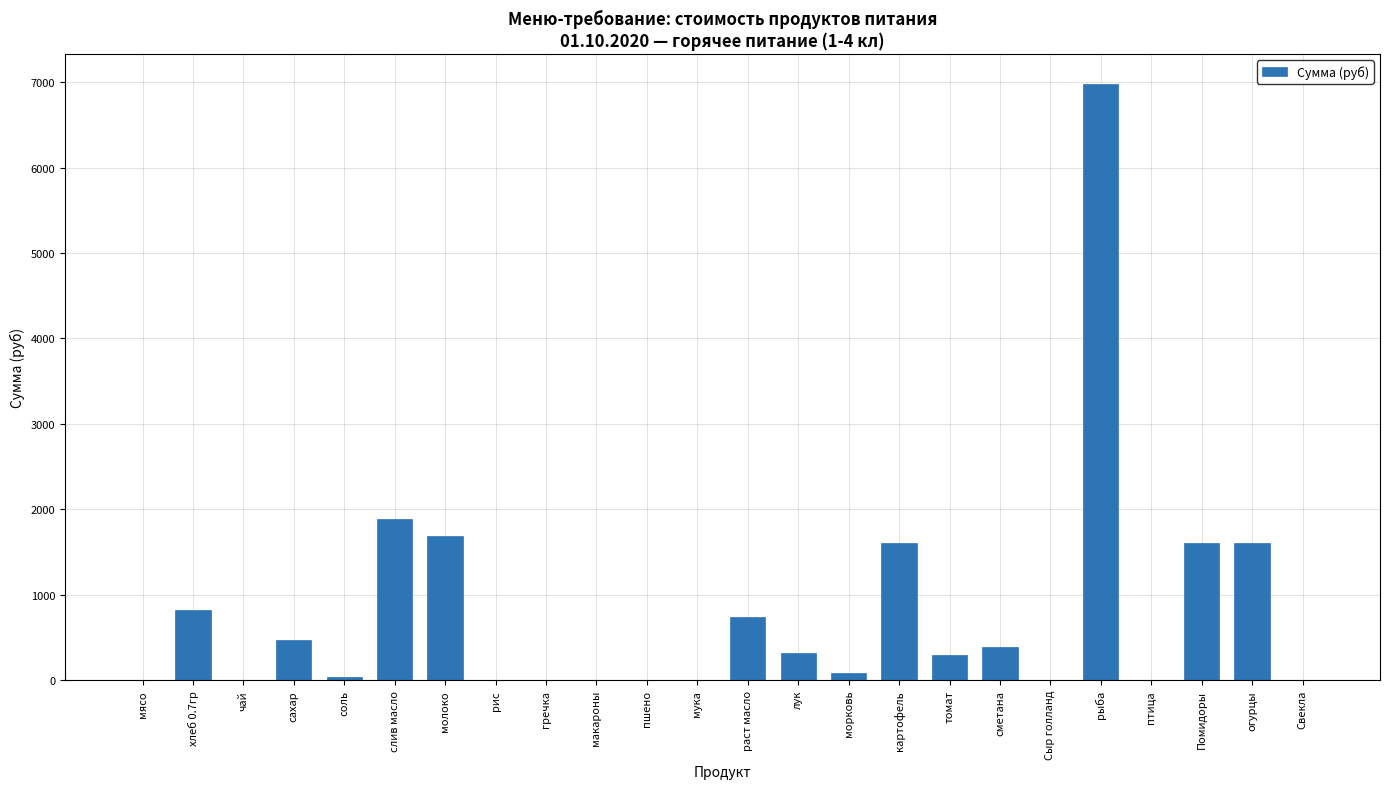

At which category does the chart reach its peak across all series?

рыба